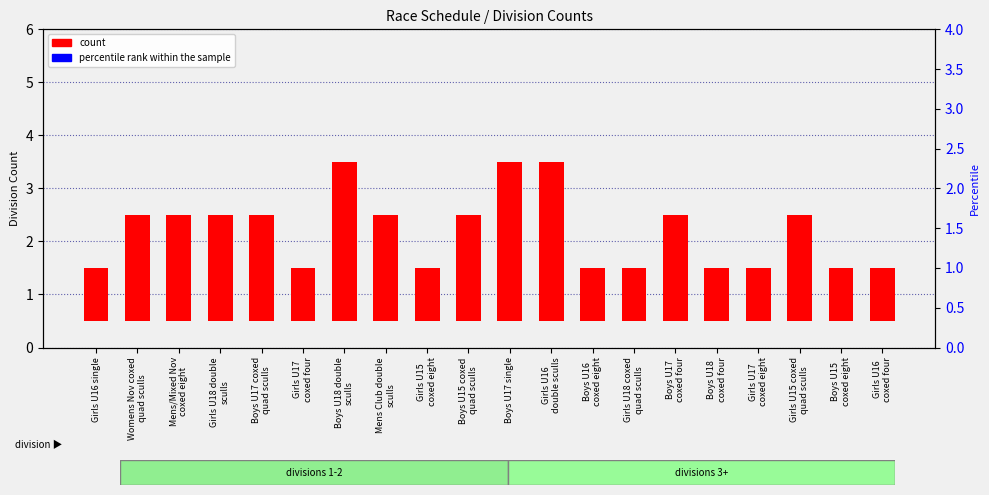

Does the chart contain any negative values?

No